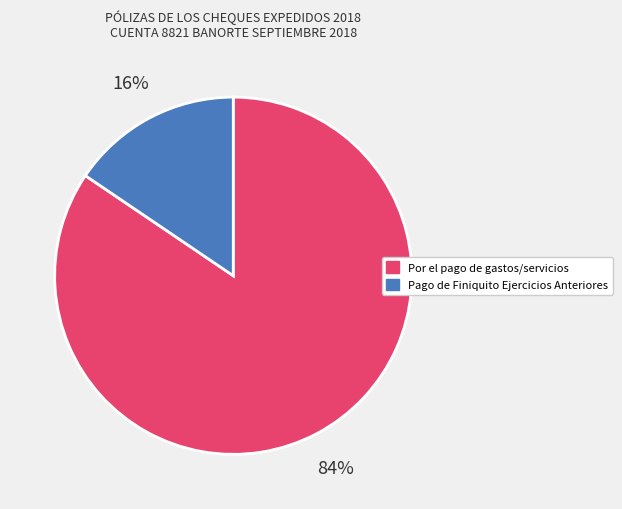

Does any single category account for the majority?

Yes